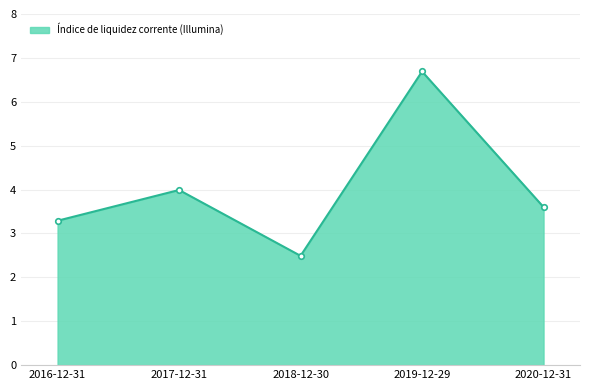

At which label is the value closest to 4?

2017-12-31